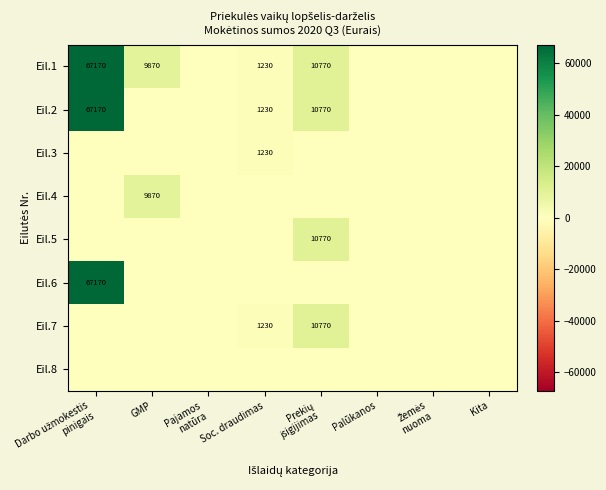

The value of Eil.3 at Soc. draudimas is 1230. True or false?

True